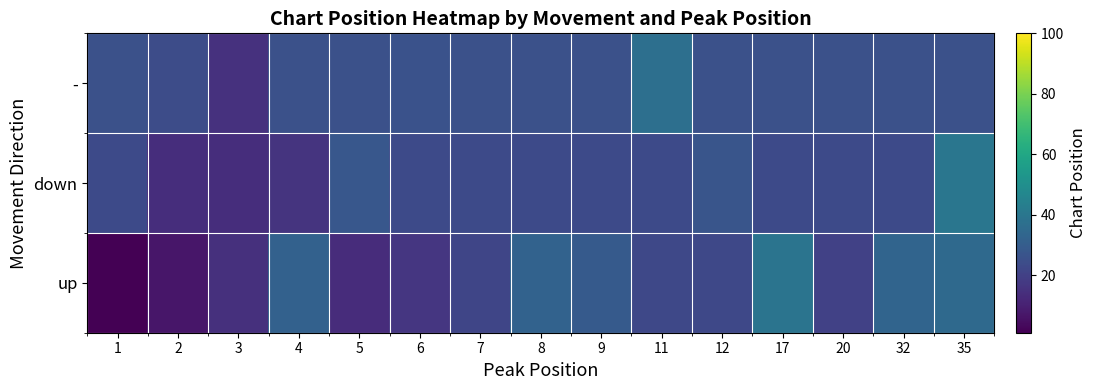

At how many categories does at least one series exceed 18?

14